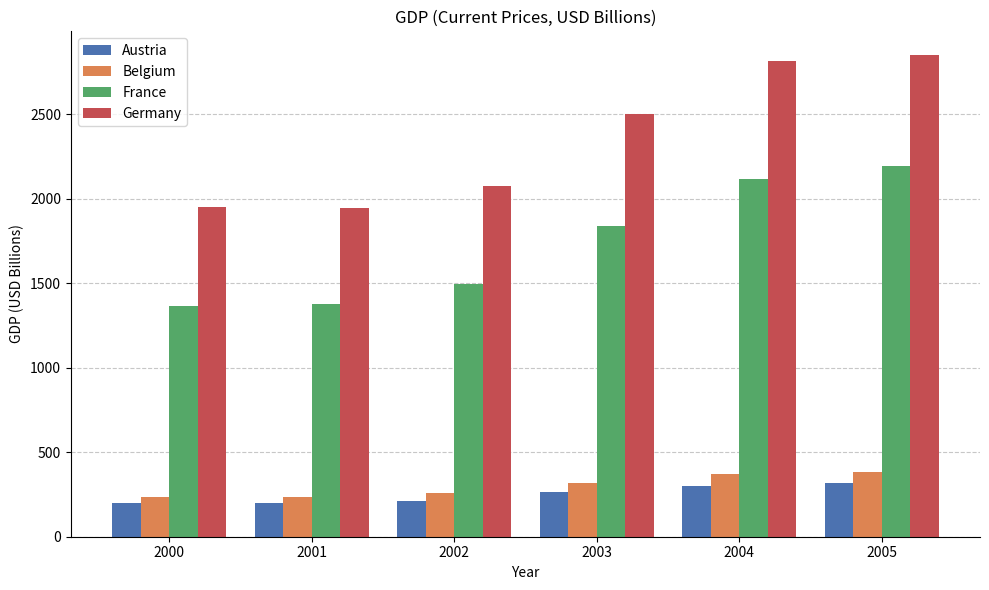

Which series changed the most between 2002 and 2005?

Germany